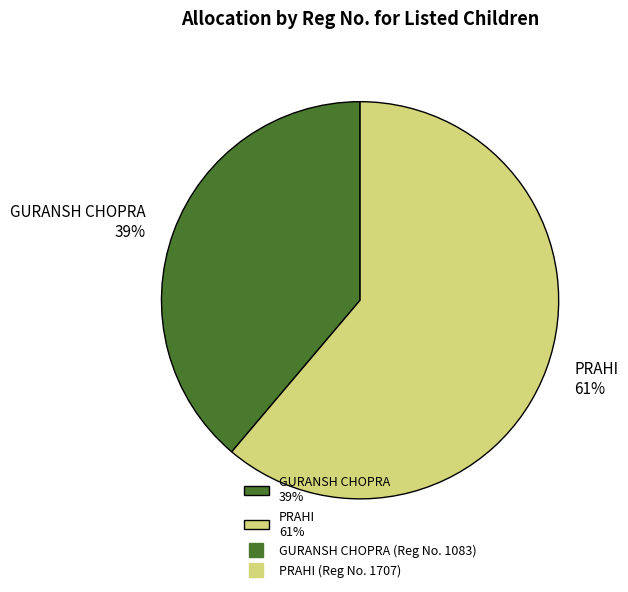

Combined, do PRAHI 61% and GURANSH CHOPRA 39% account for over 50%?

Yes